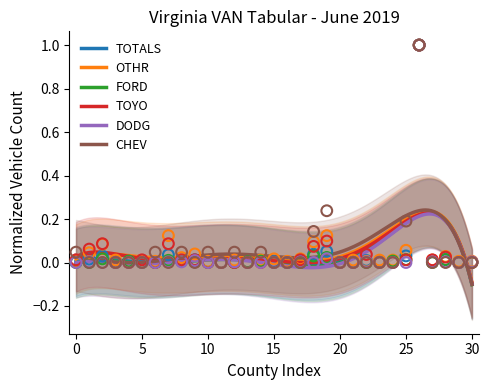

What are all the series names shown in the legend?

TOTALS, OTHR, FORD, TOYO, DODG, CHEV